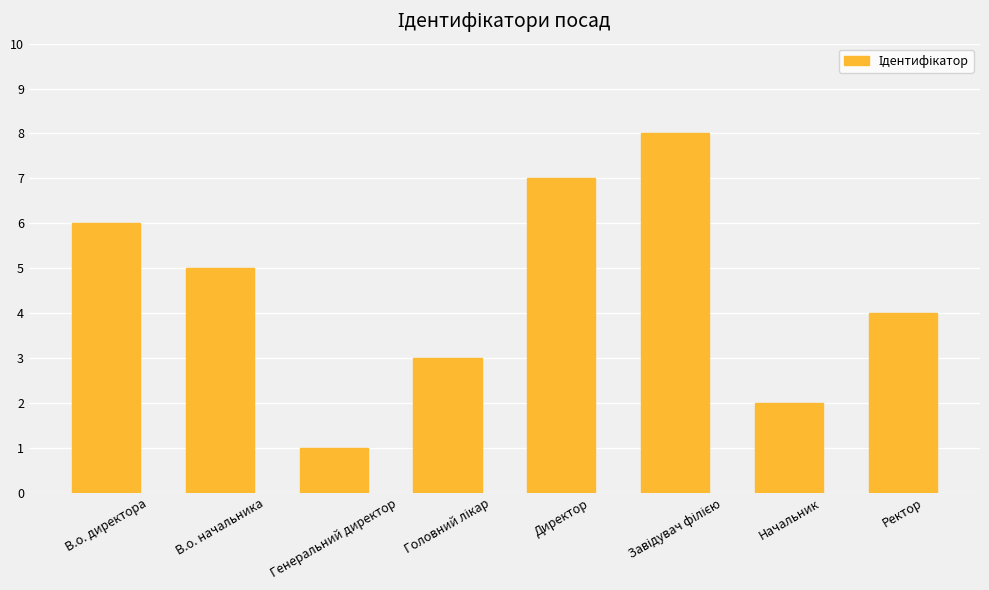

What is the change in value from В.о. директора to Директор?

+1